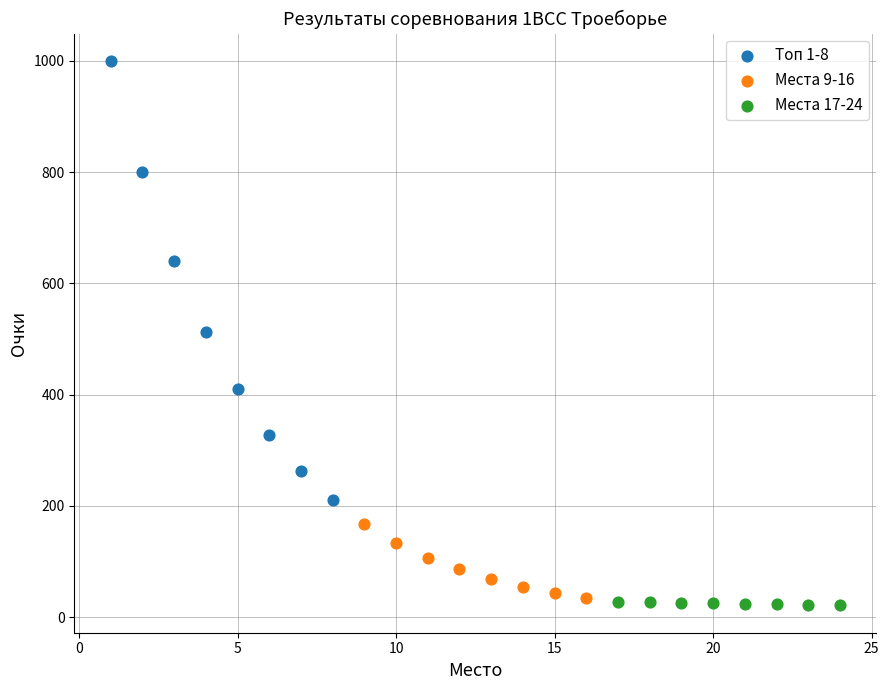

Which series contains the lowest Y value?

Места 17-24